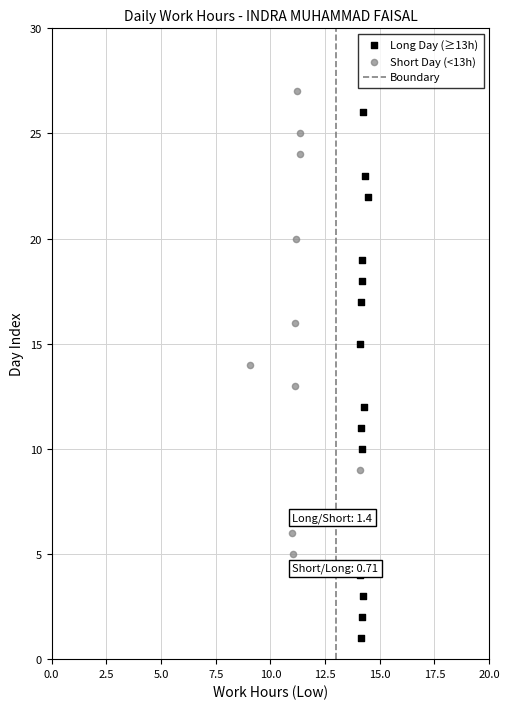

Which series has the widest spread of Y values?

Long Day (≥13h)